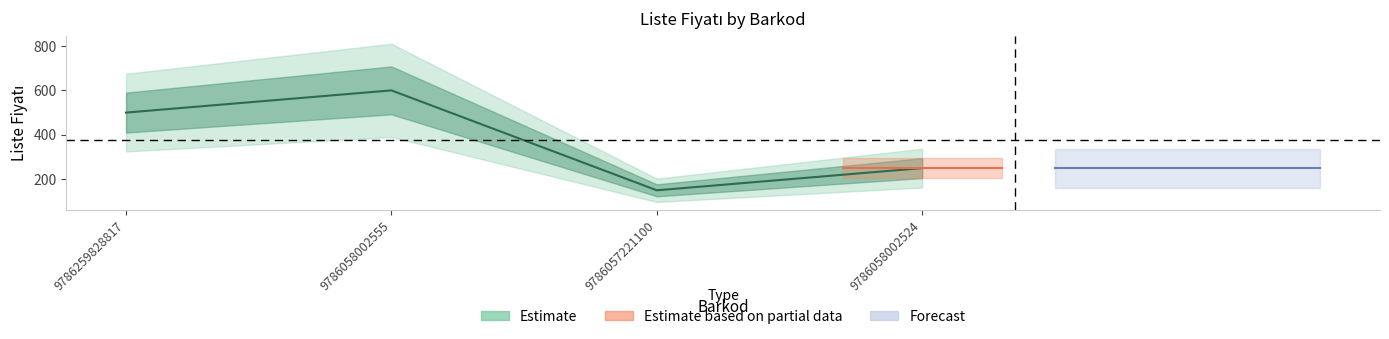

What is the difference between the second highest and second lowest values?

250